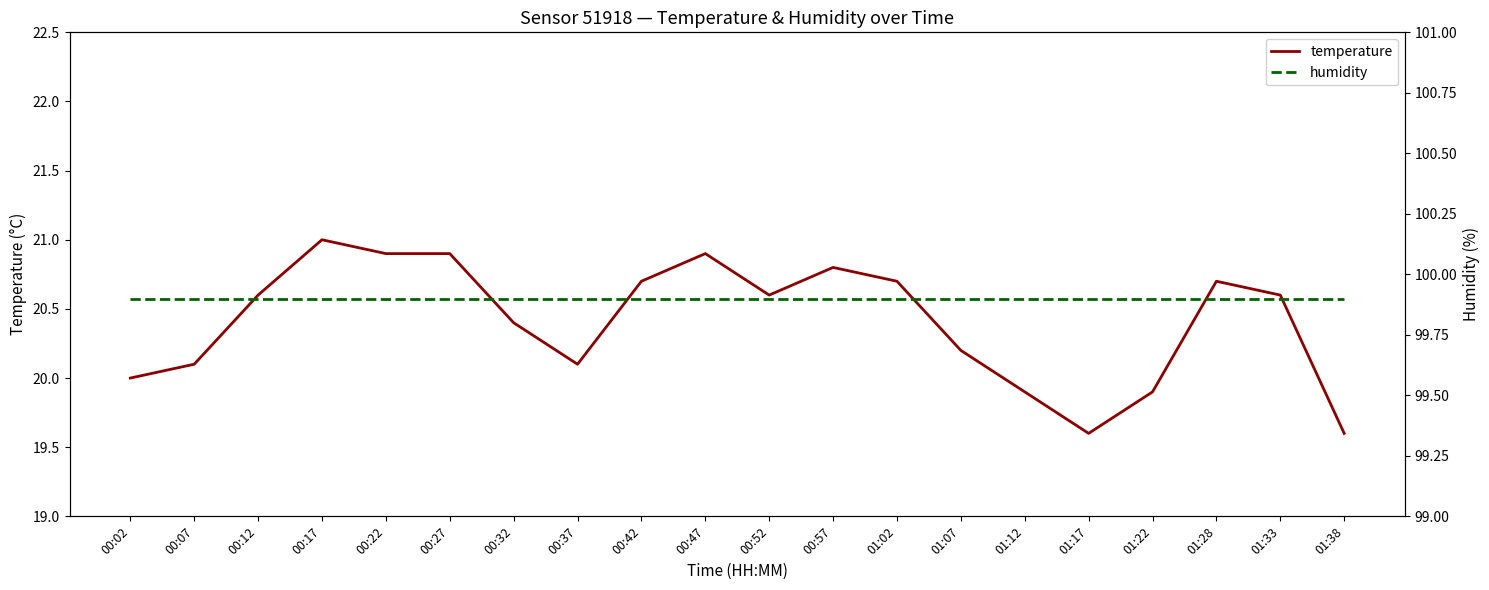

Where is humidity nearest to the value 99?

00:02